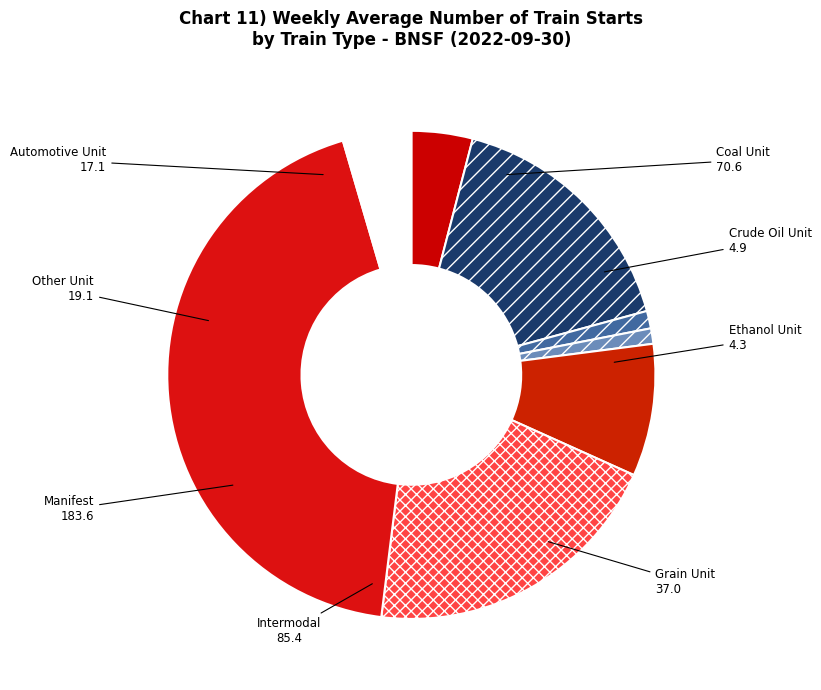

Do Grain Unit and Coal Unit together represent more than half of the pie?

No